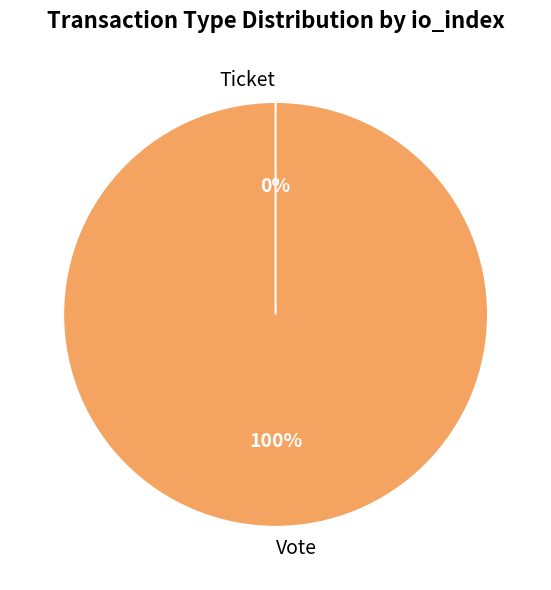

How many segments does this pie chart have?

2